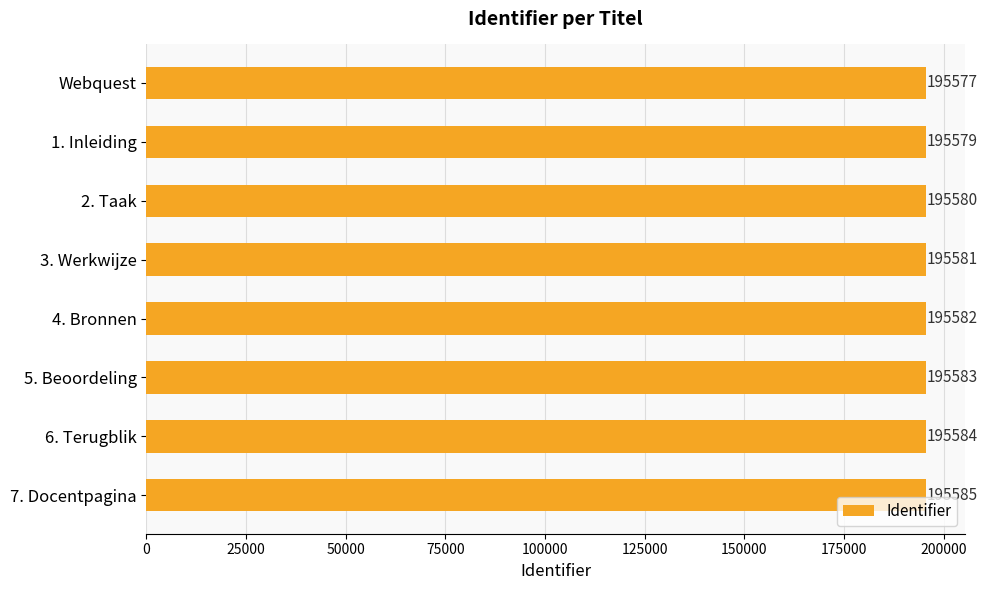

Rank the categories by value from lowest to highest.

Webquest, 1. Inleiding, 2. Taak, 3. Werkwijze, 4. Bronnen, 5. Beoordeling, 6. Terugblik, 7. Docentpagina